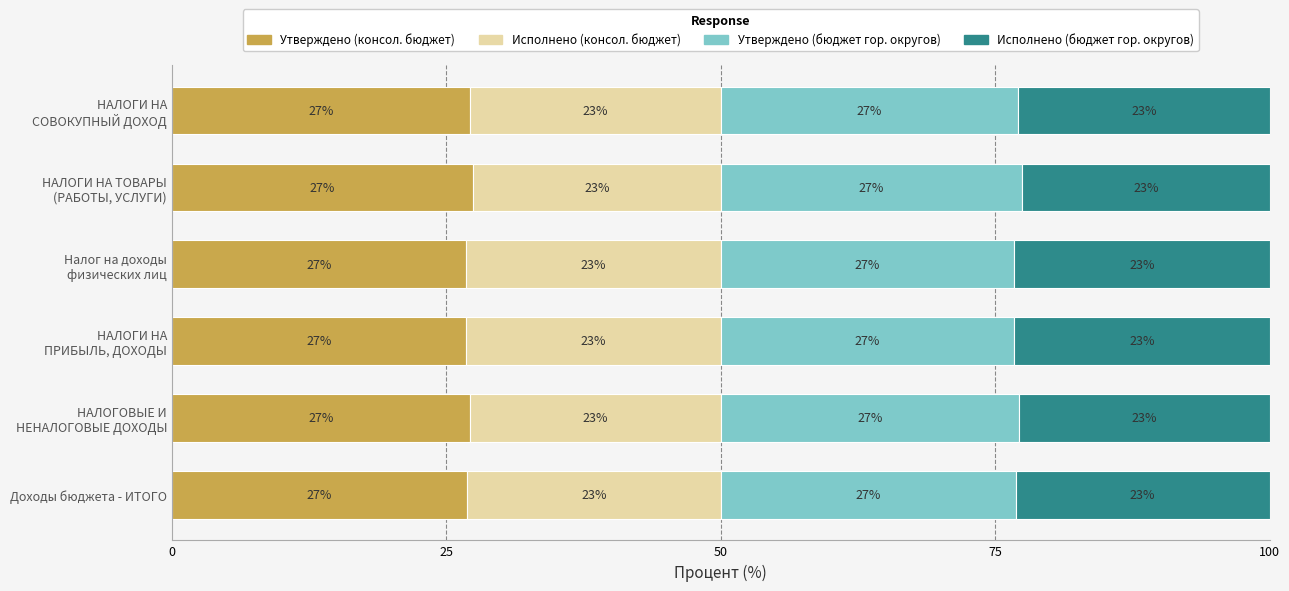

How many Утверждено (консол. бюджет) values are between 26 and 27?

3